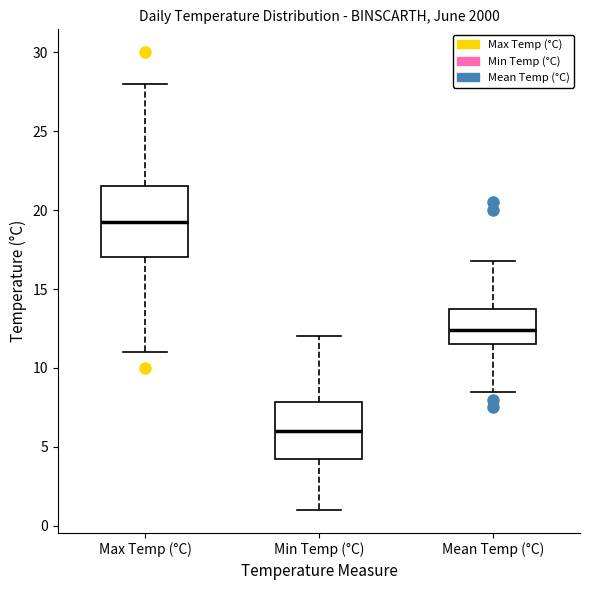

Where does the upper whisker of the box for Max Temp (°C) end on the y-axis? The values are not printed on the chart, so give them approximately, as read against the axis.

28.0